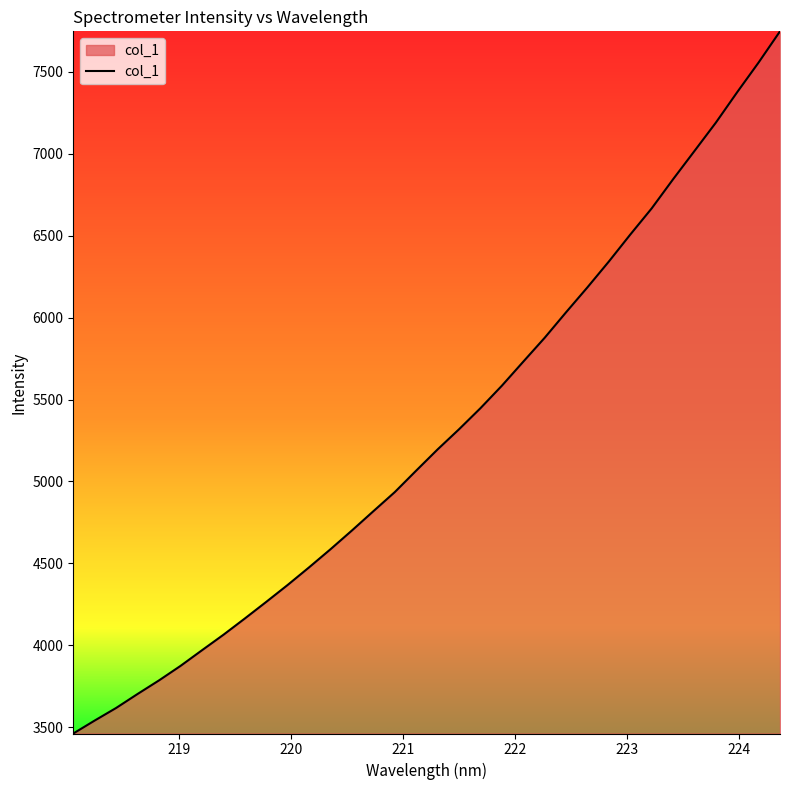

What is the greatest value displayed?

7746.6